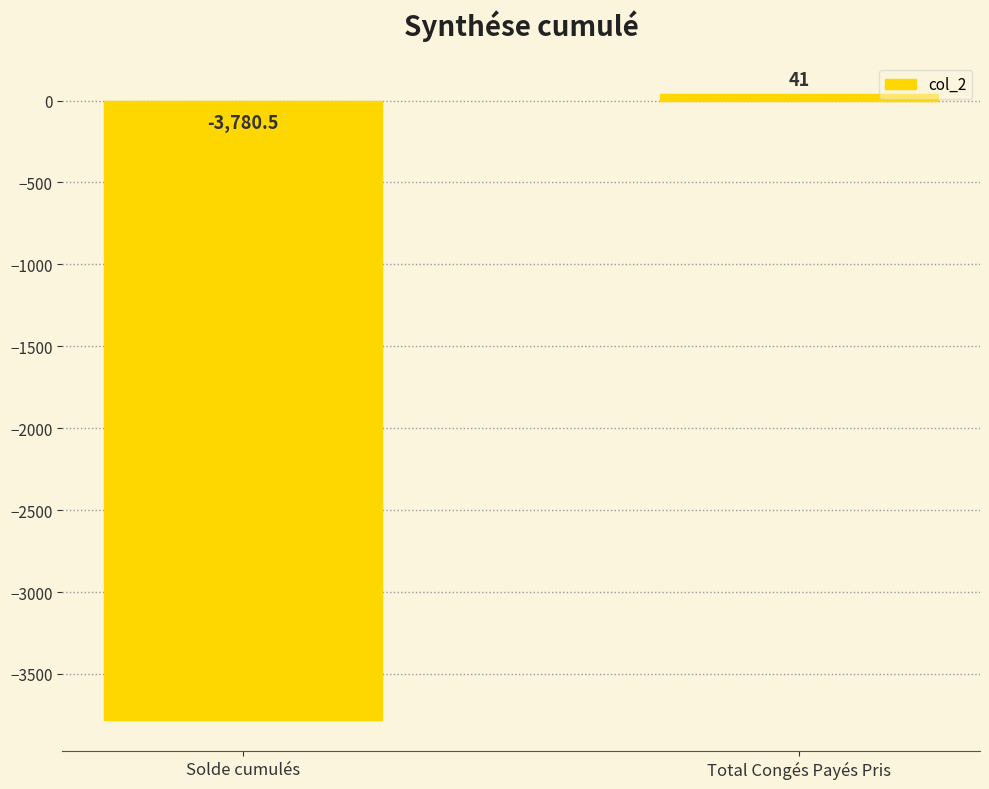

Which category has the lowest value across all series?

Solde cumulés